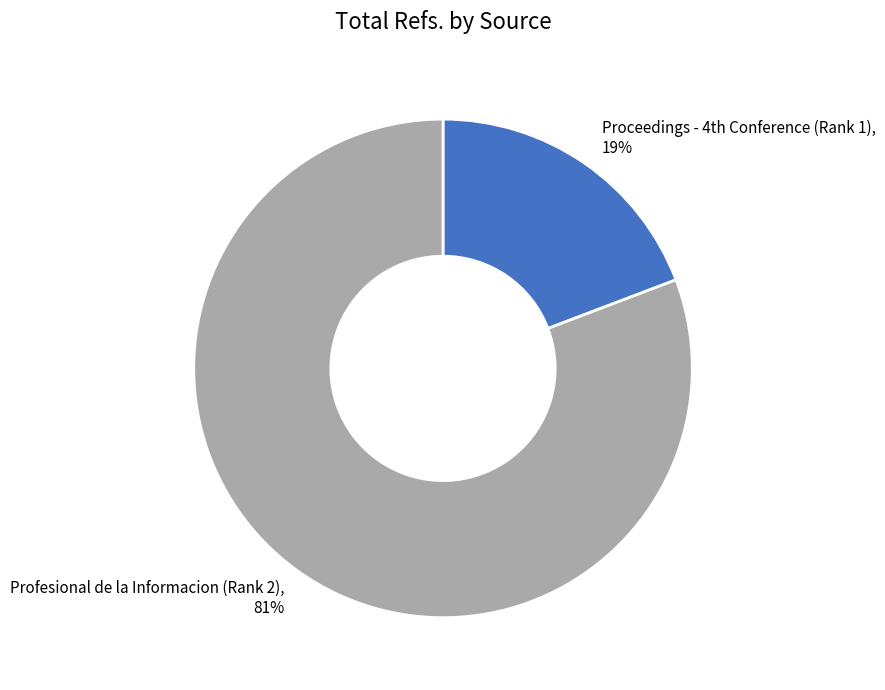

Is there a majority slice in this chart?

Yes